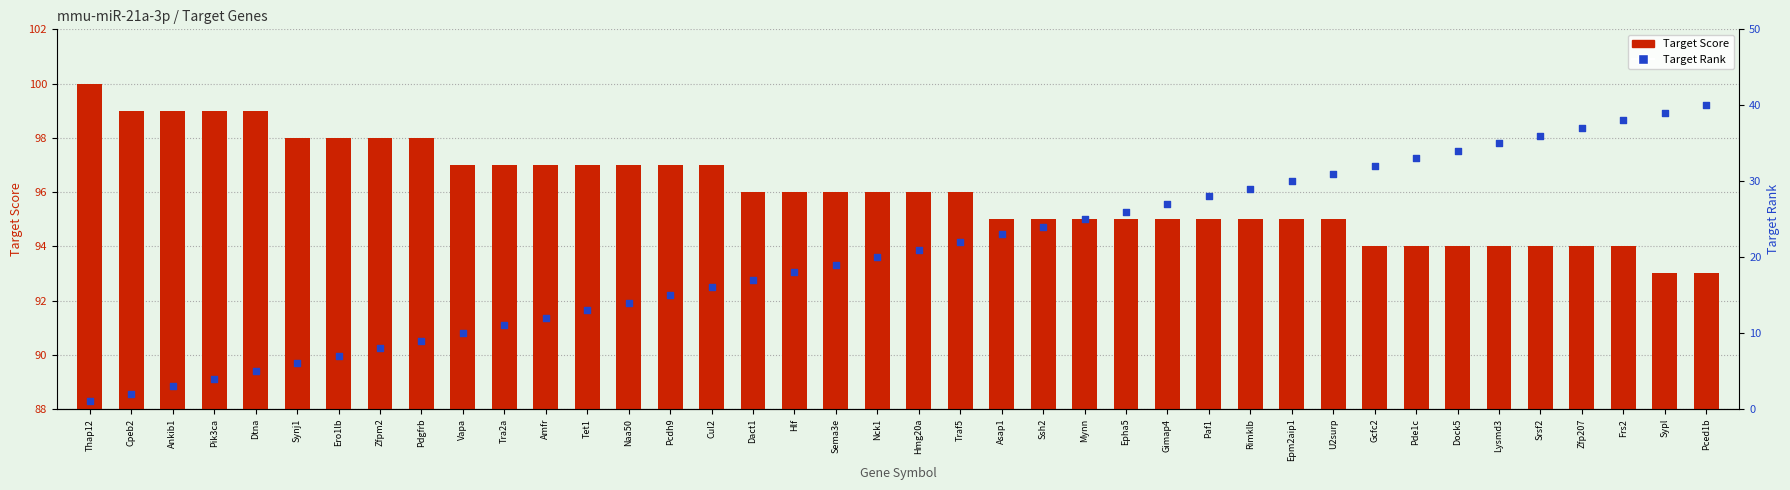

Which series reaches the minimum Y coordinate?

Target Rank